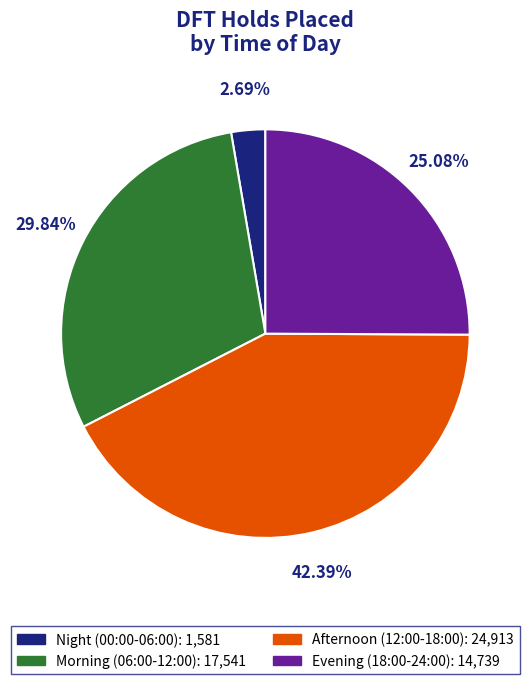

Is there a majority slice in this chart?

No